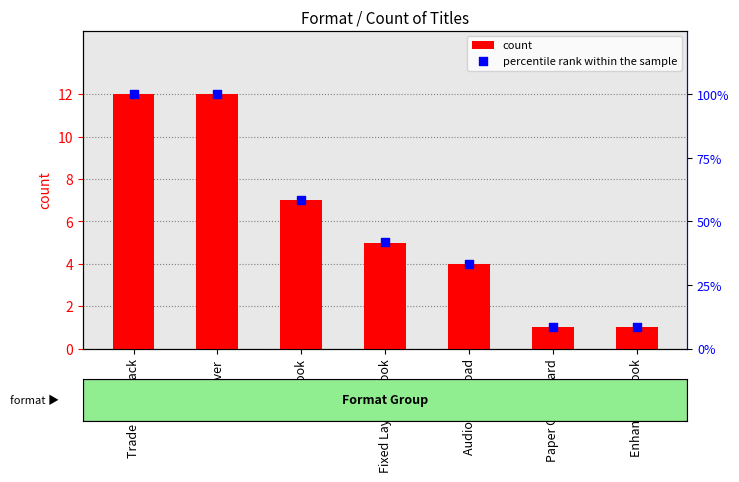

Is the value of percentile rank within the sample at eBook greater than the value of count at Trade Paperback?

Yes